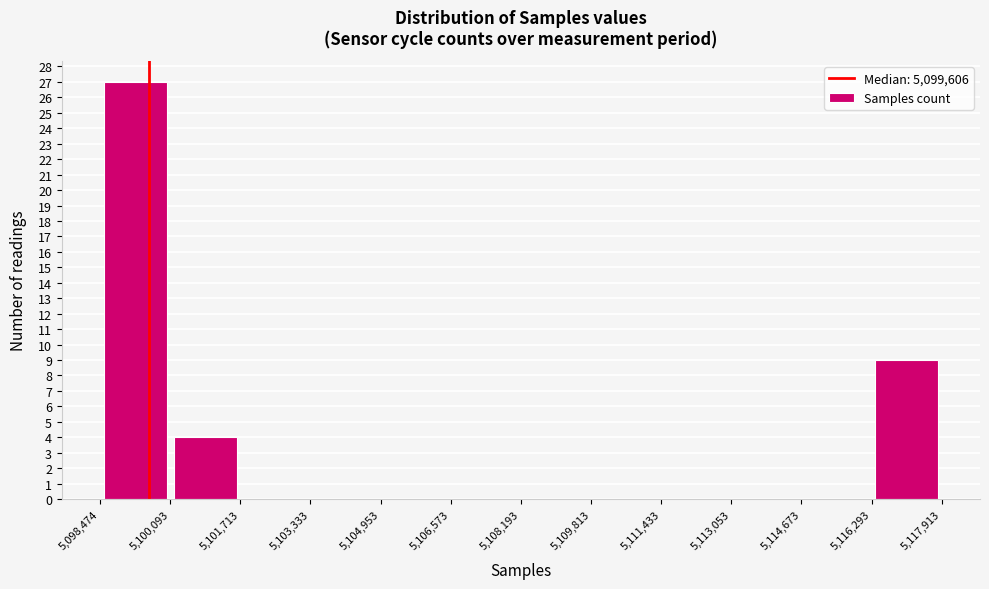

Reading left to right, list every bar in this chart as the range it spans on the x-axis followed by its height. The values are not printed on the chart, so give them approximately, as read against the axis.

5,098,474 to 5,100,093: 27
5,100,093 to 5,101,713: 4
5,101,713 to 5,103,333: 0
5,103,333 to 5,104,953: 0
5,104,953 to 5,106,573: 0
5,106,573 to 5,108,193: 0
5,108,193 to 5,109,813: 0
5,109,813 to 5,111,433: 0
5,111,433 to 5,113,053: 0
5,113,053 to 5,114,673: 0
5,114,673 to 5,116,293: 0
5,116,293 to 5,117,913: 9